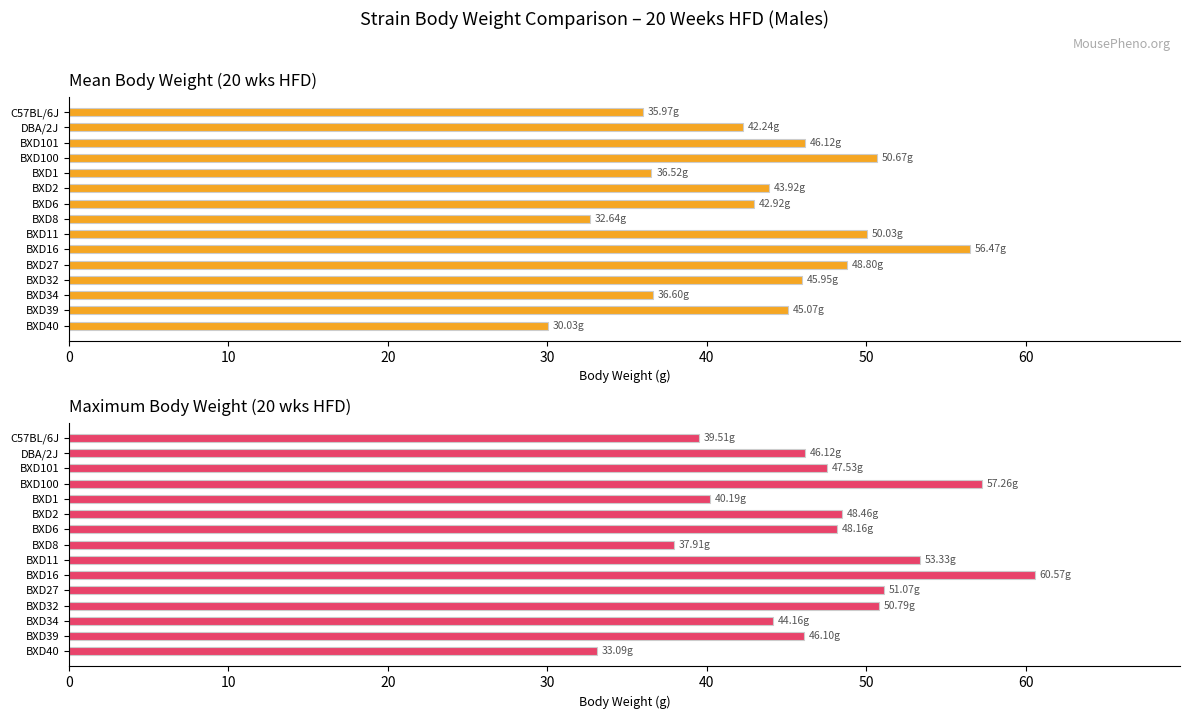

Which series has the largest total across all categories?

Max weight